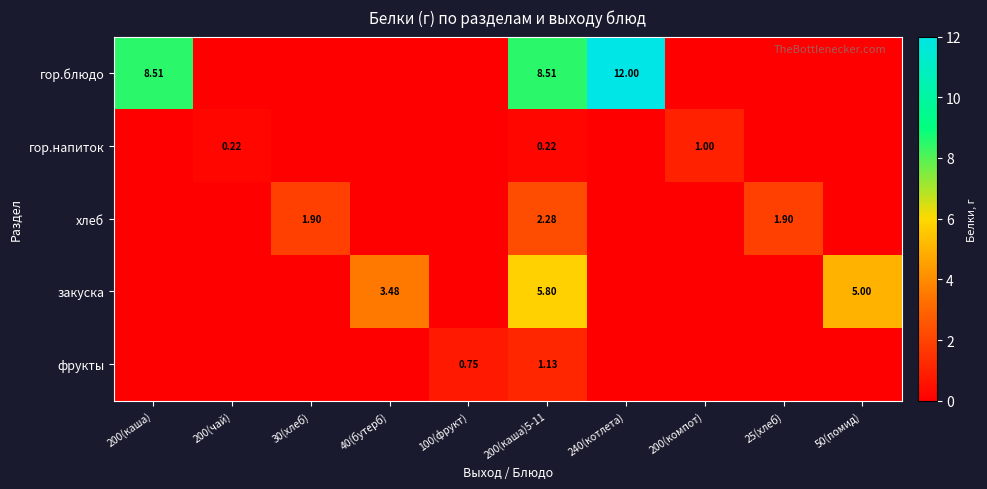

What is the maximum value for фрукты?

1.1